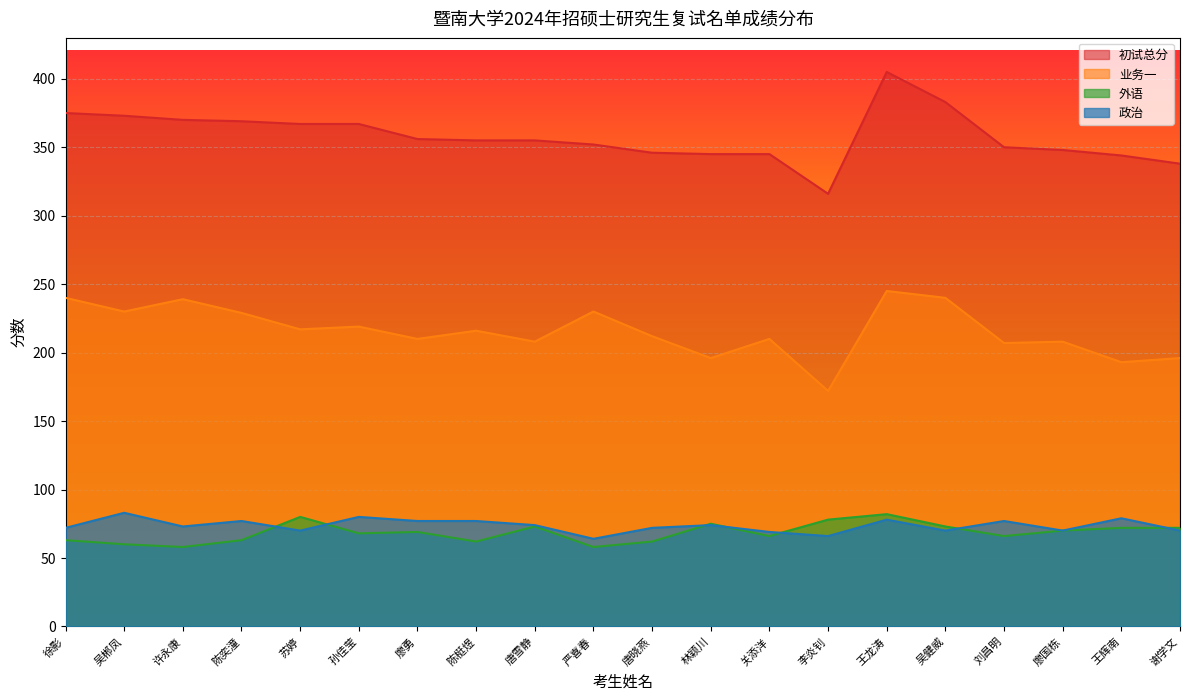

What is the label of the 13th point from the right?

陈梃煜